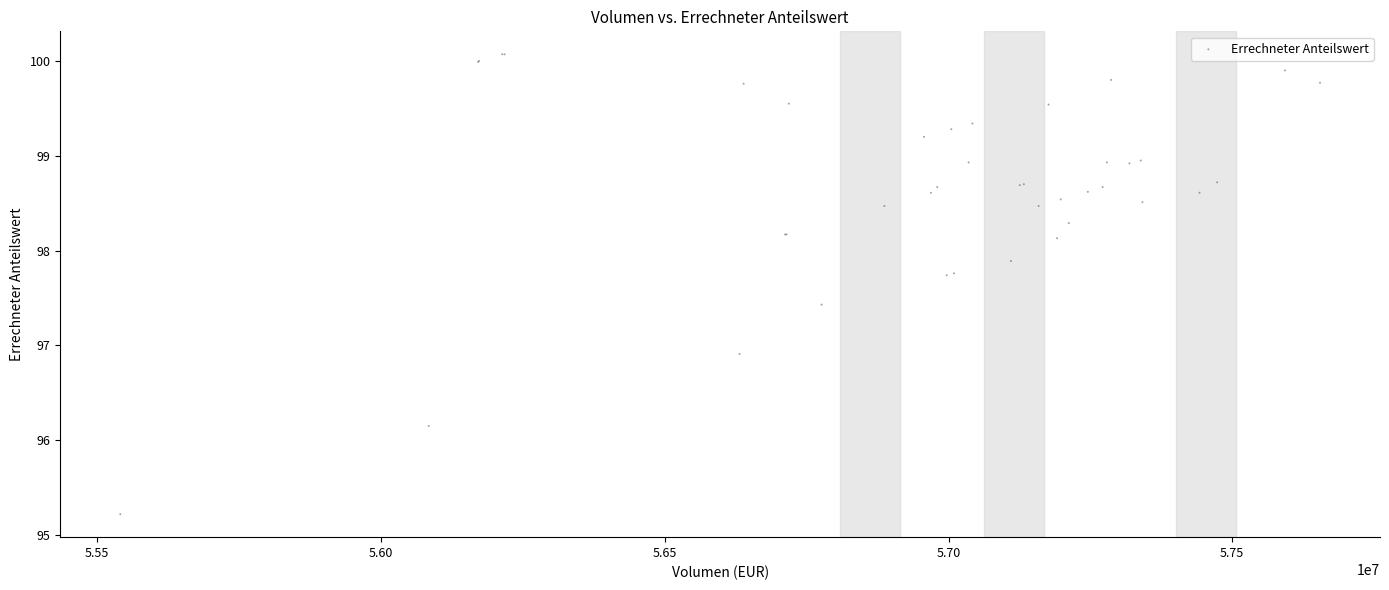

What Y value in the scatter plot is closest to 97?

96.9